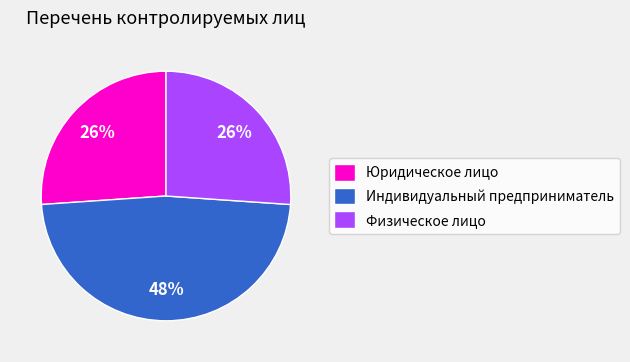

Is the sum of Индивидуальный предприниматель and Юридическое лицо greater than half?

Yes